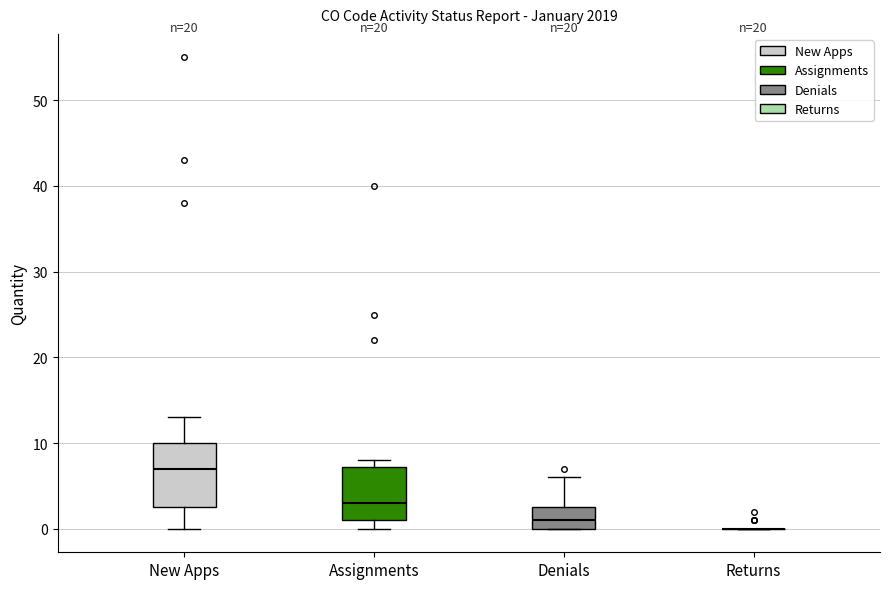

Which box is the tallest, from its lower edge to its upper edge?

New Apps